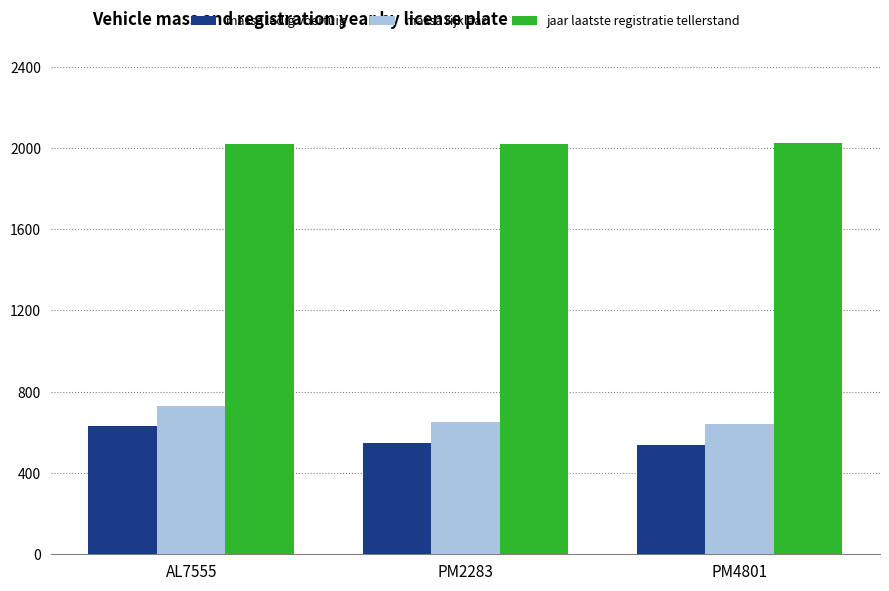

Does the chart contain any negative values?

No